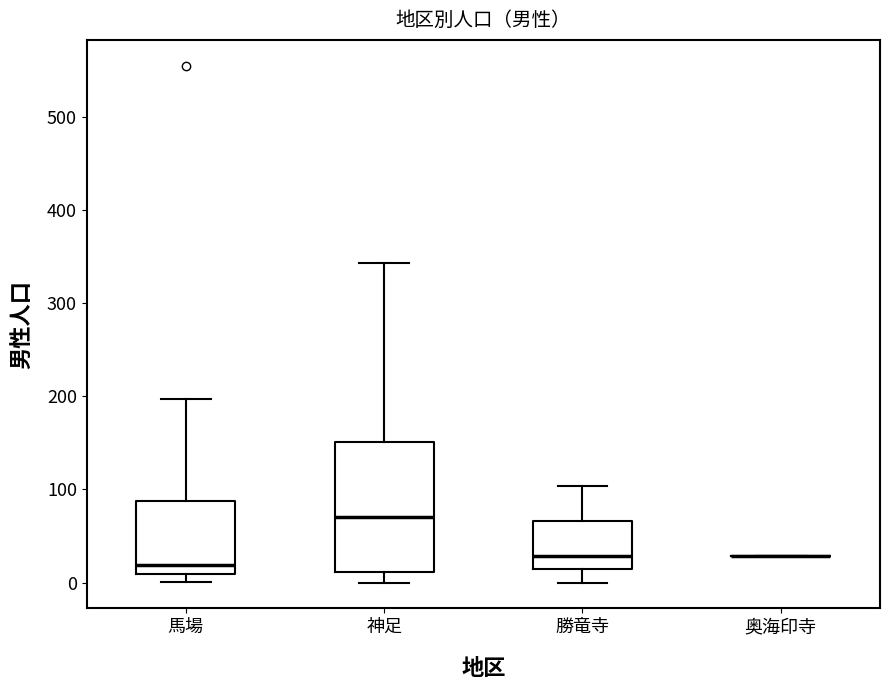

Where is the lower edge of the box for 神足 on the y-axis? The values are not printed on the chart, so give them approximately, as read against the axis.

10